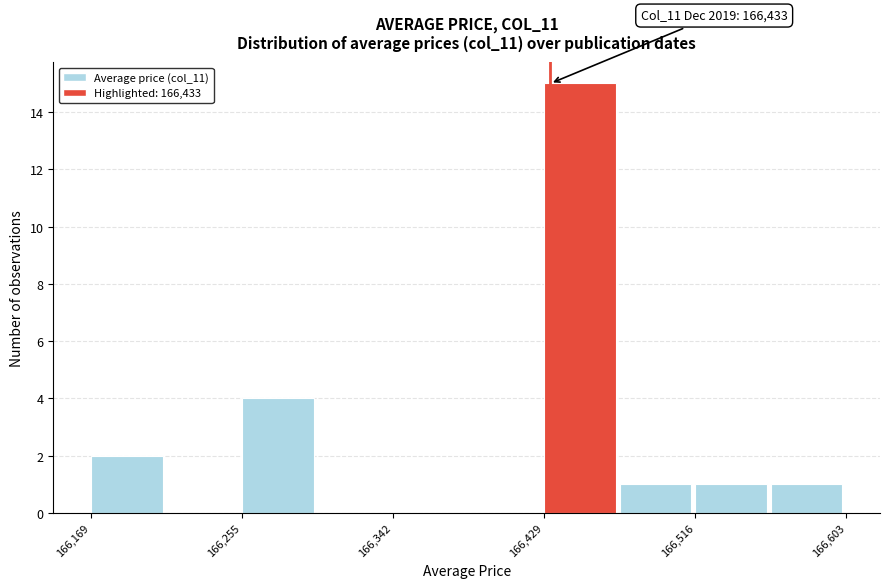

Over which range of the x-axis is the bar tallest?

166430 to 166470